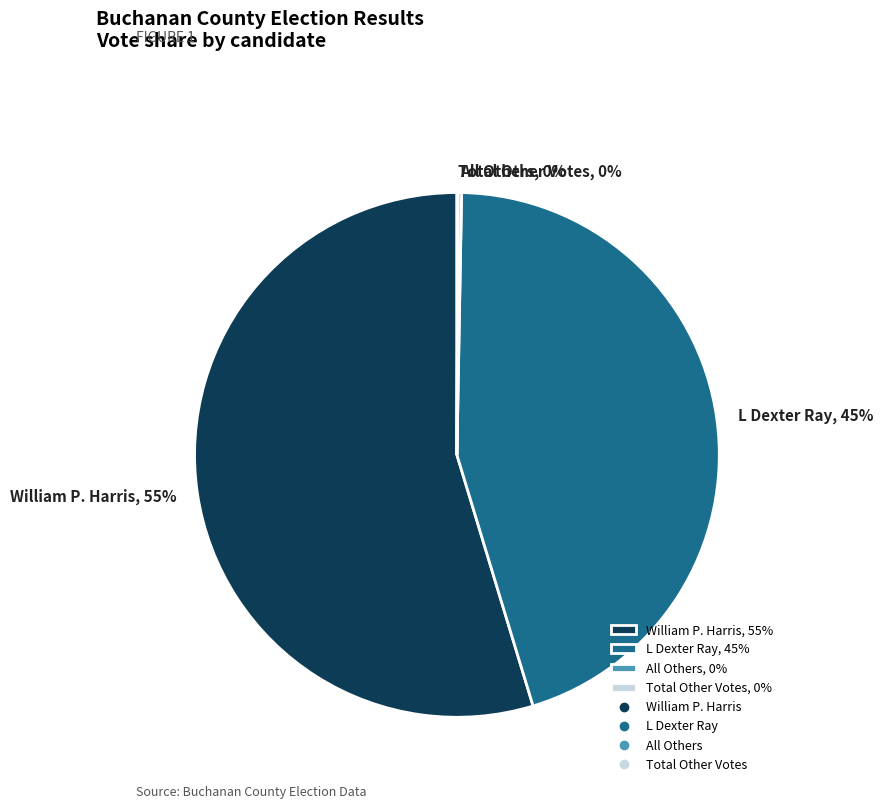

Approximately how many times larger is the value at William P. Harris, 55% compared to L Dexter Ray, 45%?

1.2